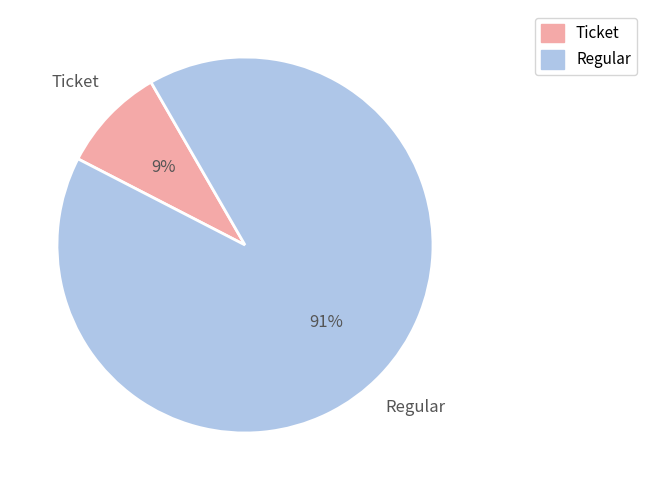

To the nearest percent, what is the combined percentage of Ticket and Regular?

100%